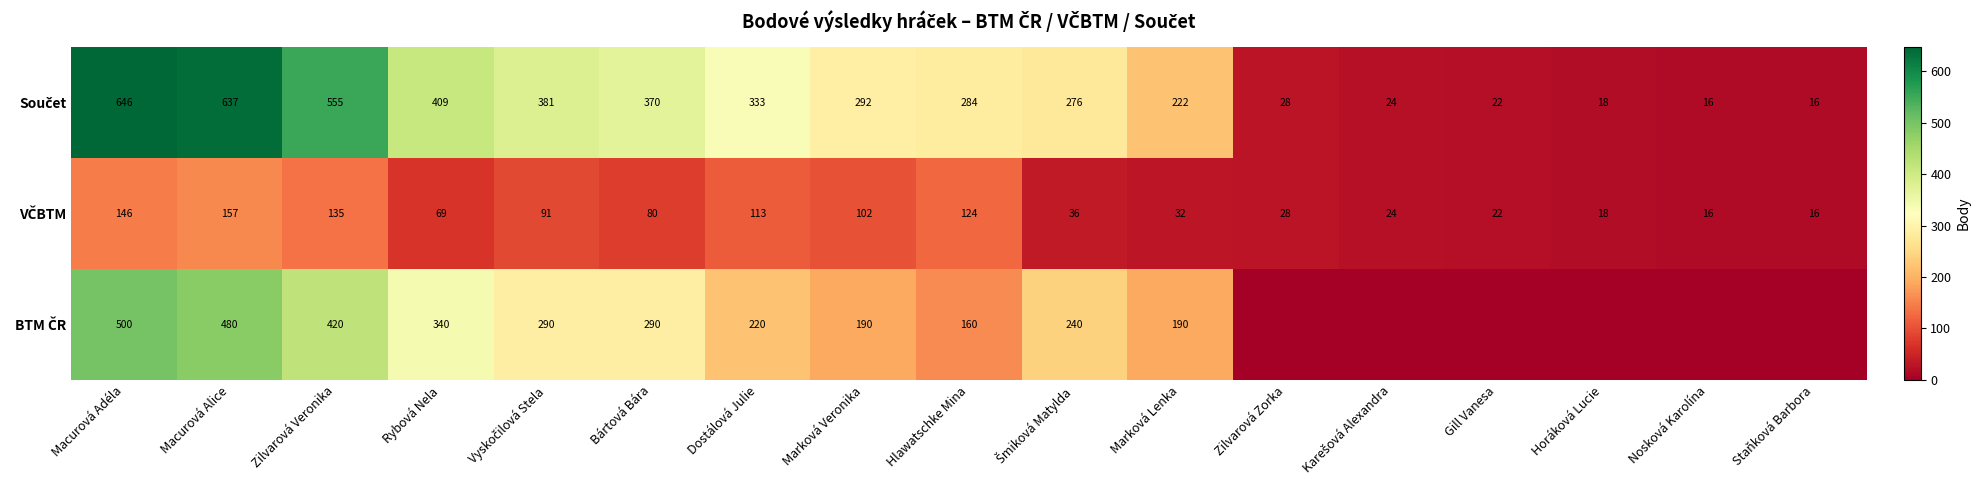

What is the spread (max minus min) of values at Marková Veronika?

190